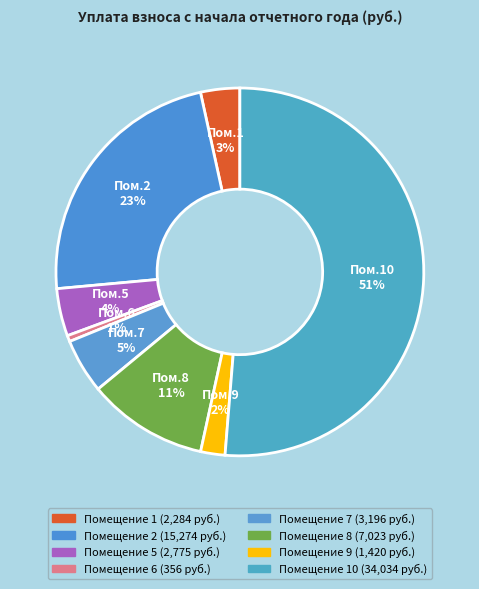

How many slices are in this pie chart?

8